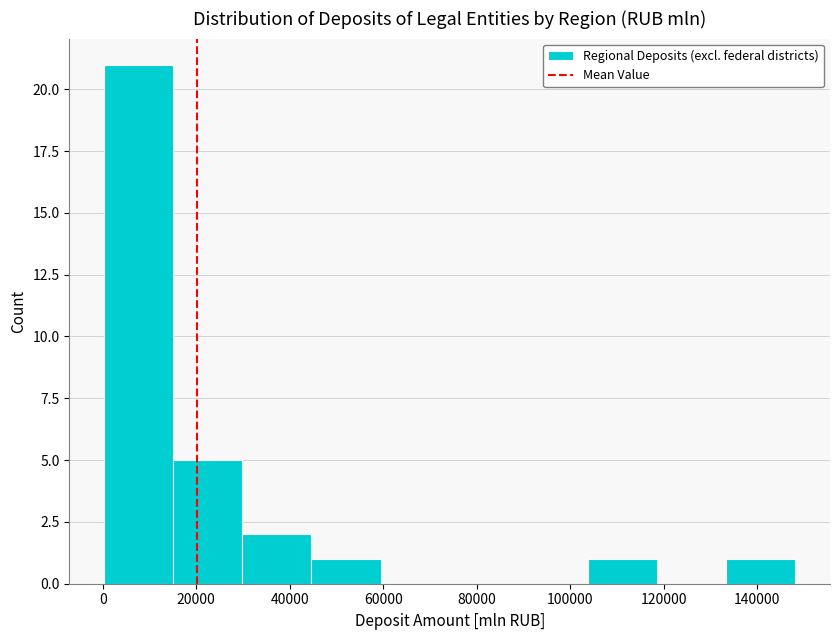

Reading left to right, transcribe this chart: for each bar, give the range it covers on the x-axis and its height. Neither the bar edges nor the heights are printed on the chart, so give them approximately, as read against the axes.

0 to 16000: 21
16000 to 30000: 5
30000 to 44000: 2
44000 to 60000: 1
60000 to 74000: 0
74000 to 90000: 0
90000 to 104000: 0
104000 to 118000: 1
118000 to 134000: 0
134000 to 148000: 1